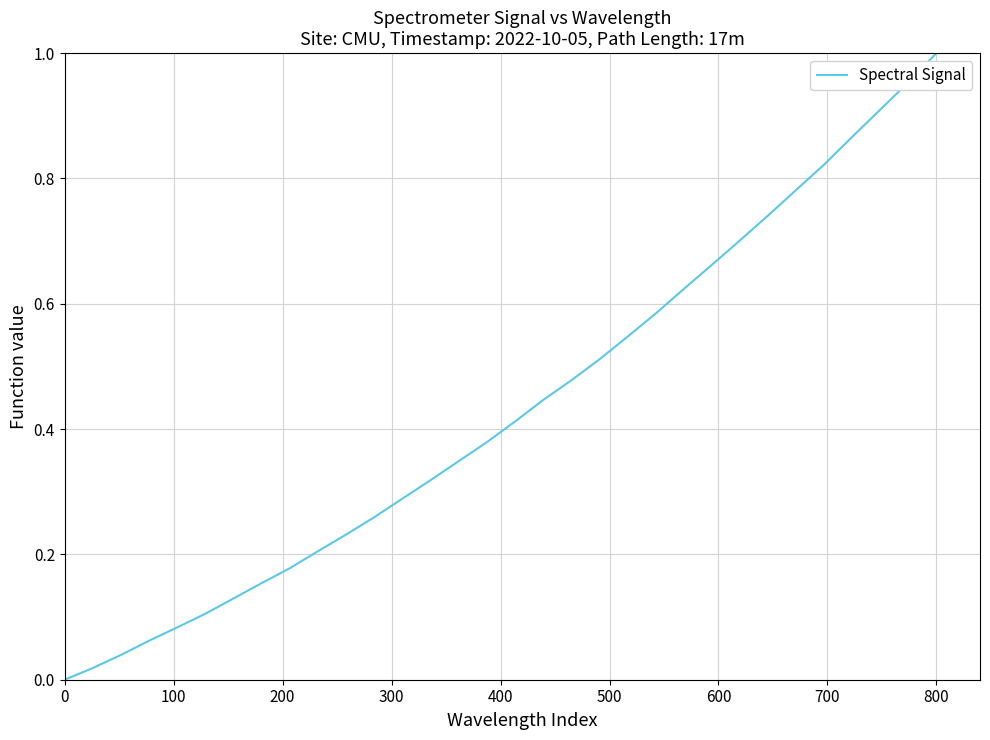

Is it true that the value at 0 is 0.6?

False